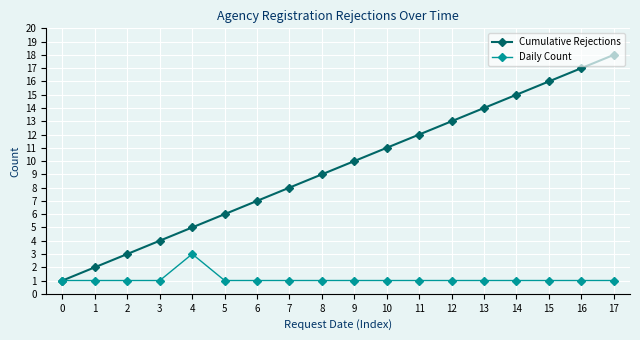

Which series has the largest range (max minus min)?

Cumulative Rejections